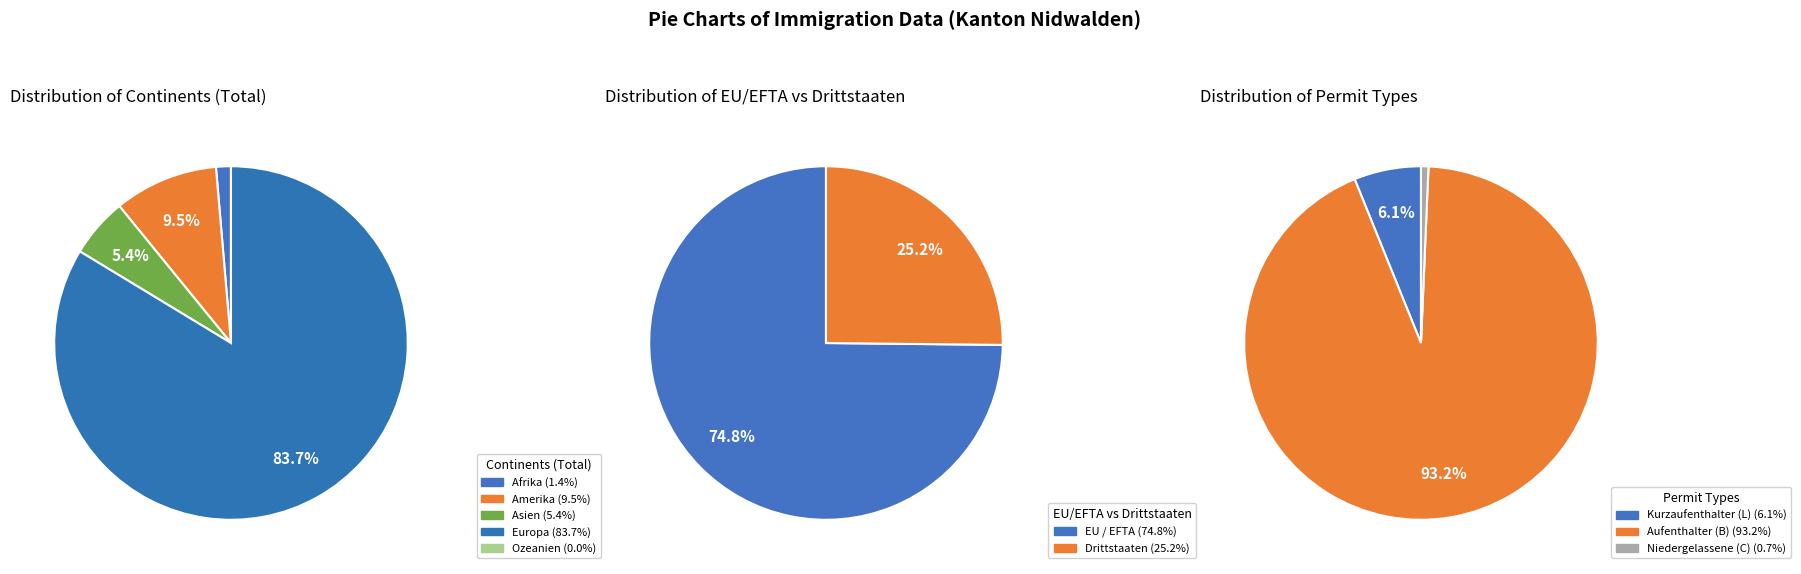

Rank the categories by value from lowest to highest.

Ozeanien, Afrika, Asien, Amerika, Europa